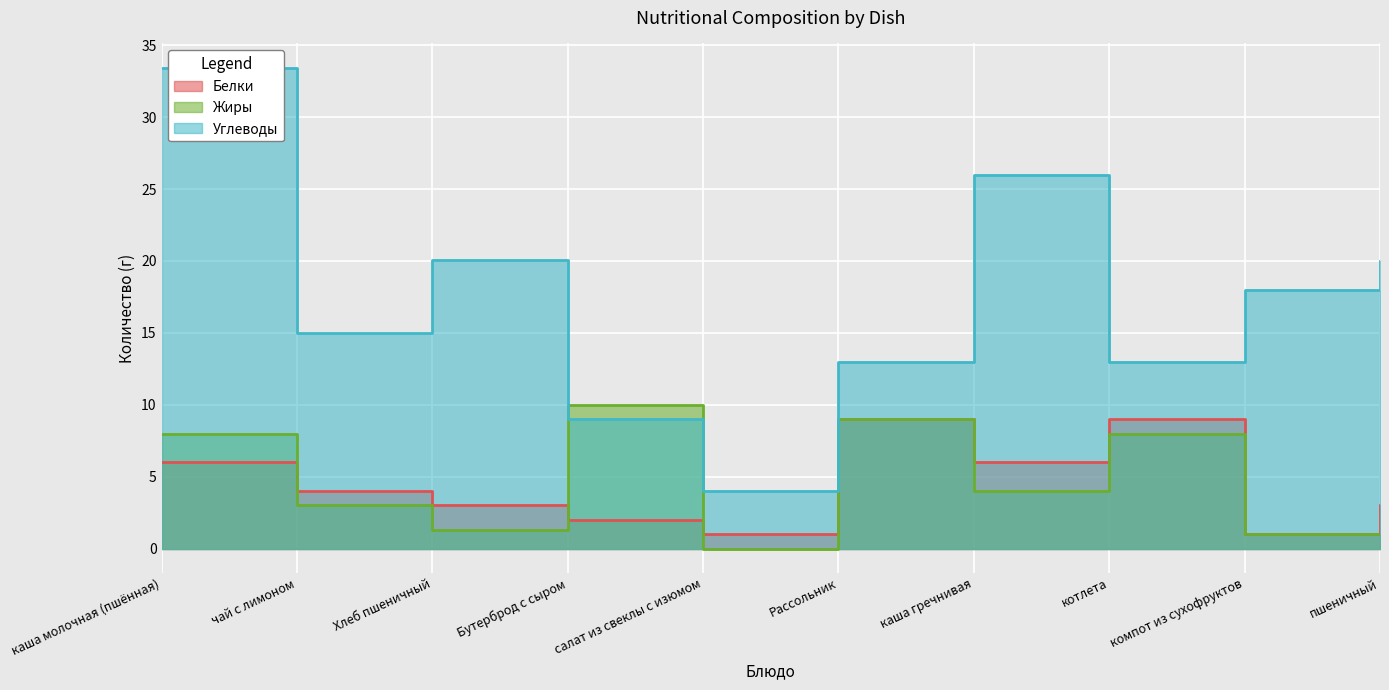

What is the average value of the Жиры series?

4.5